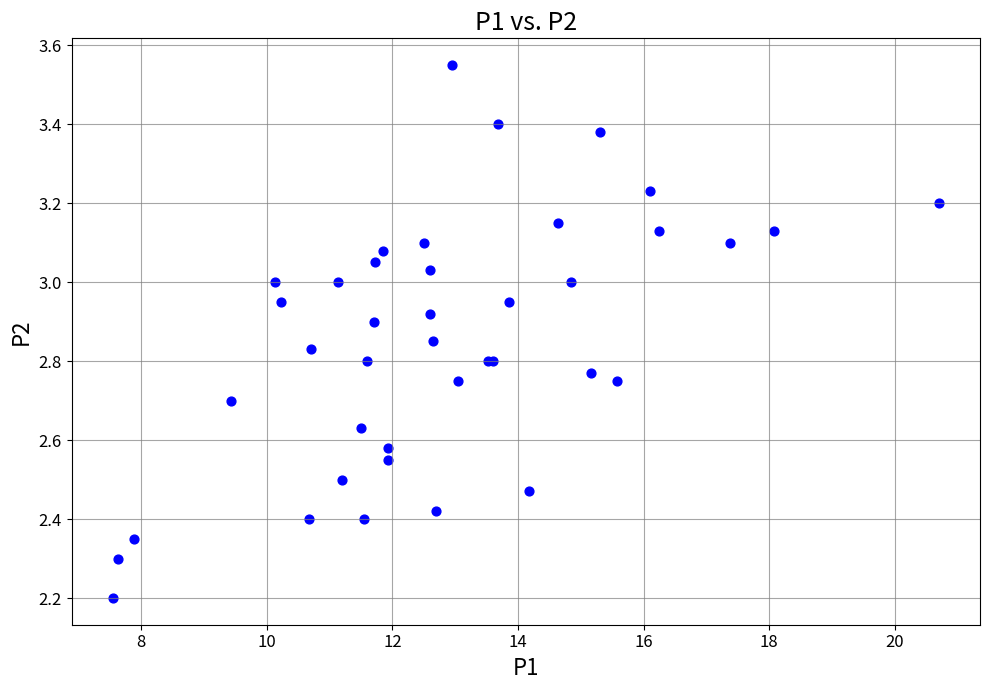

What Y value in the scatter plot is closest to 2?

2.2